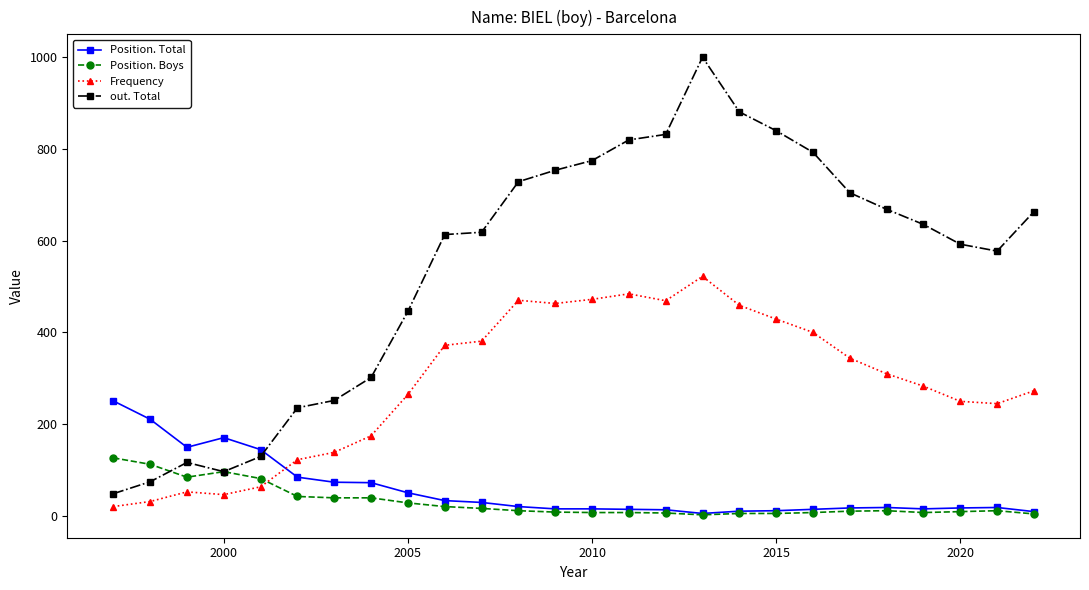

Which series has the widest spread of values?

out. Total